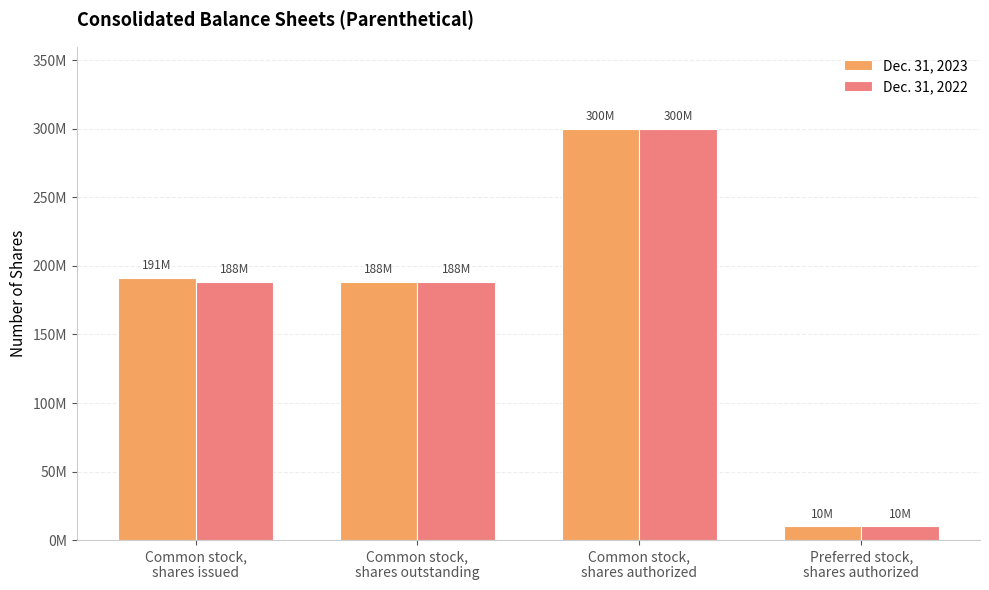

Rank the series at Common stock,
shares outstanding from highest to lowest value.

Dec. 31, 2023, Dec. 31, 2022